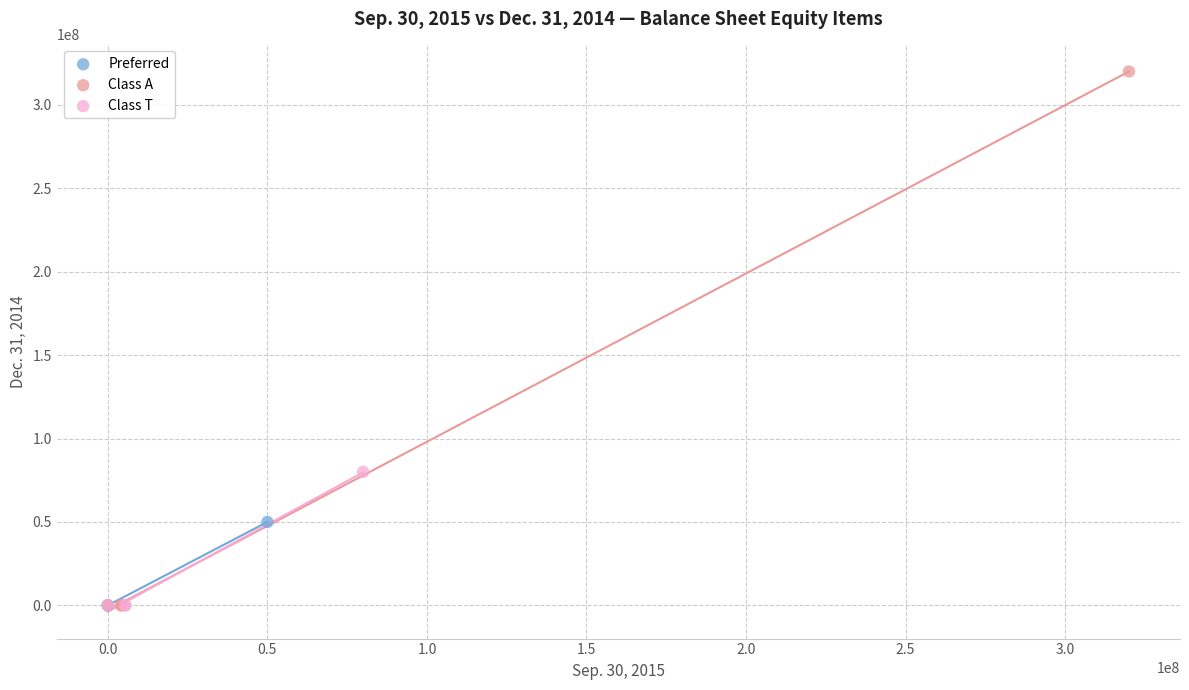

Which series contains the highest Y value?

Class A